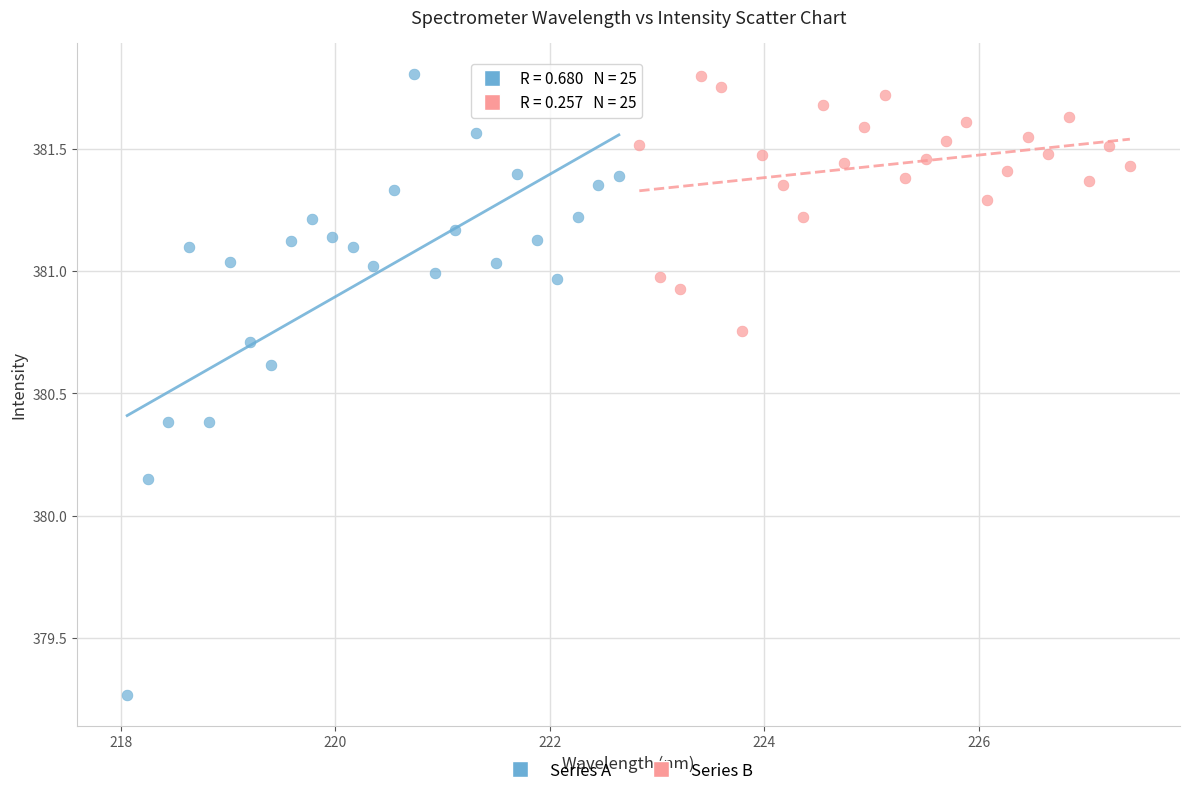

What are all the series names shown in the legend?

Series A, Series B